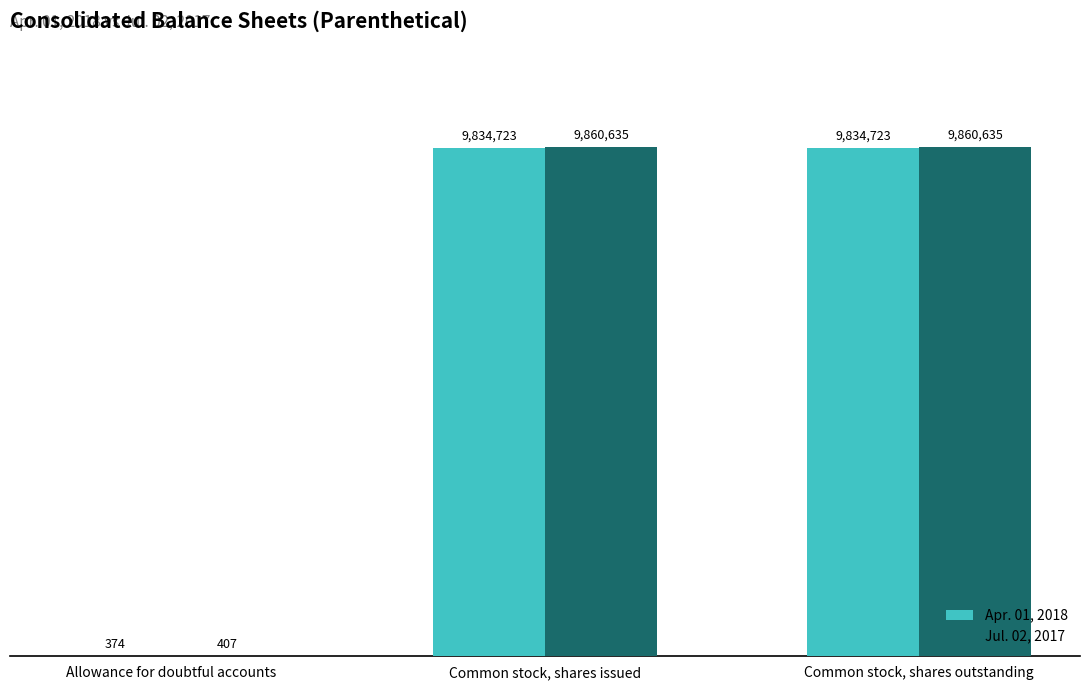

Count the Jul. 02, 2017 values in the range 407 to 9860635.

3